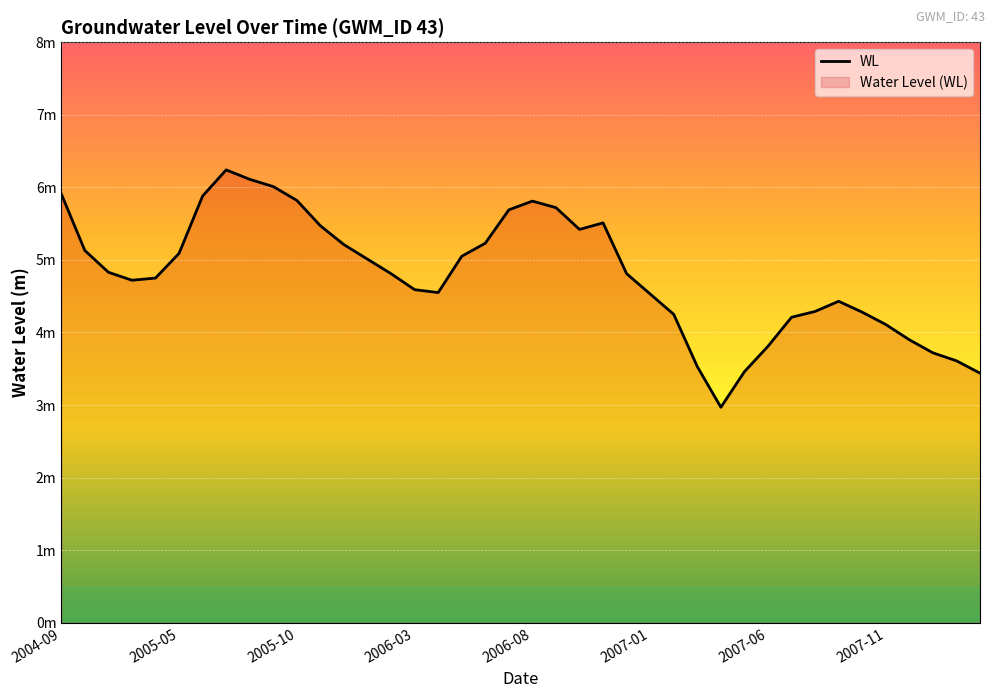

What is the ratio of the value at 34 to the value at 25?

0.9